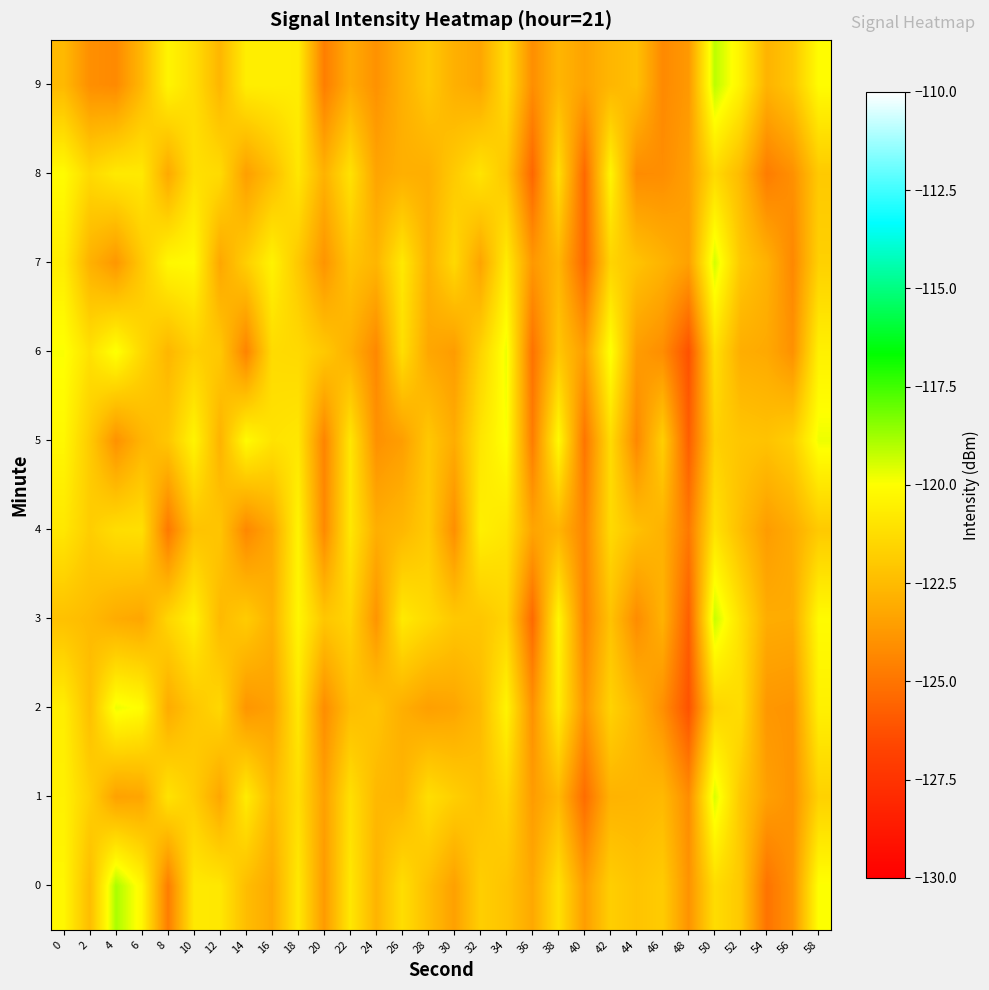

Which has a higher value, 58 or 8?

58